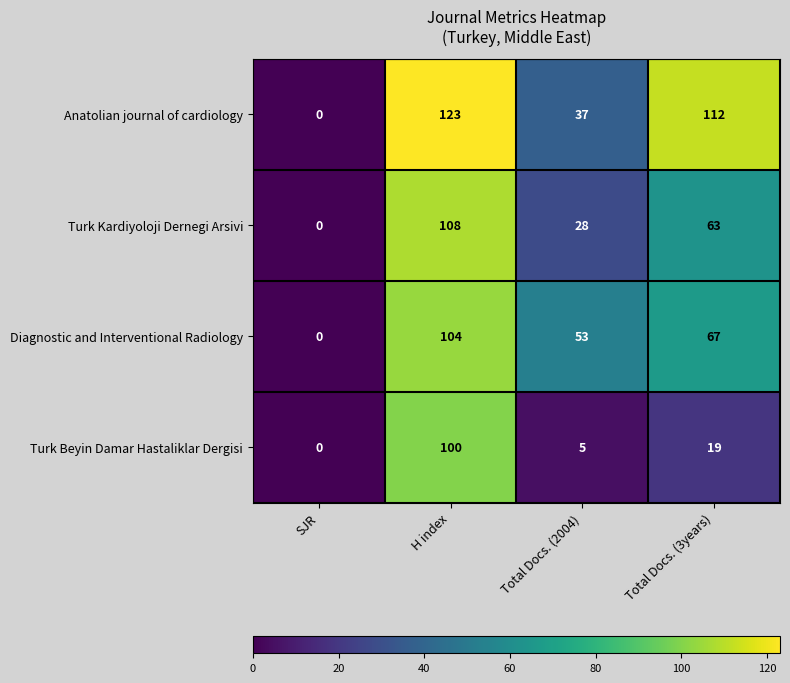

Read the Turk Kardiyoloji Dernegi Arsivi value at Total Docs. (3years), to the nearest 10.

60